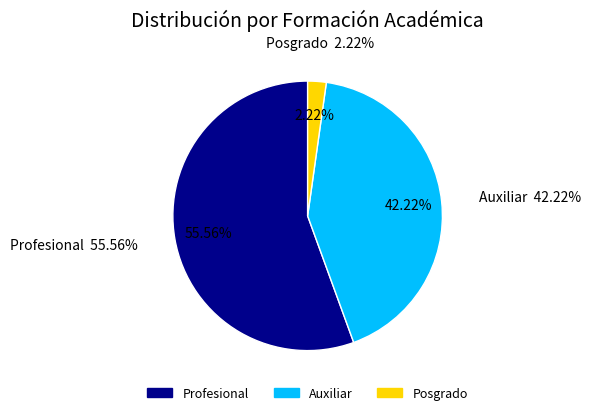

How many segments does this pie chart have?

3